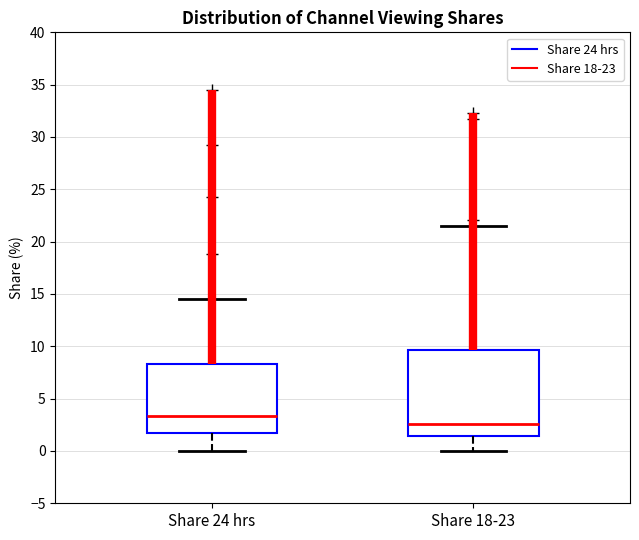

Reading left to right, read every box against the y-axis: the position of its median line, the range the box covers, and the ends of its whiskers. The values are not printed on the chart, so give them approximately, as read against the axis.

Share 24 hrs: median 3.5, box 1.5 to 8.5, whiskers 0.0 to 14.5
Share 18-23: median 2.5, box 1.5 to 9.5, whiskers 0.0 to 21.5